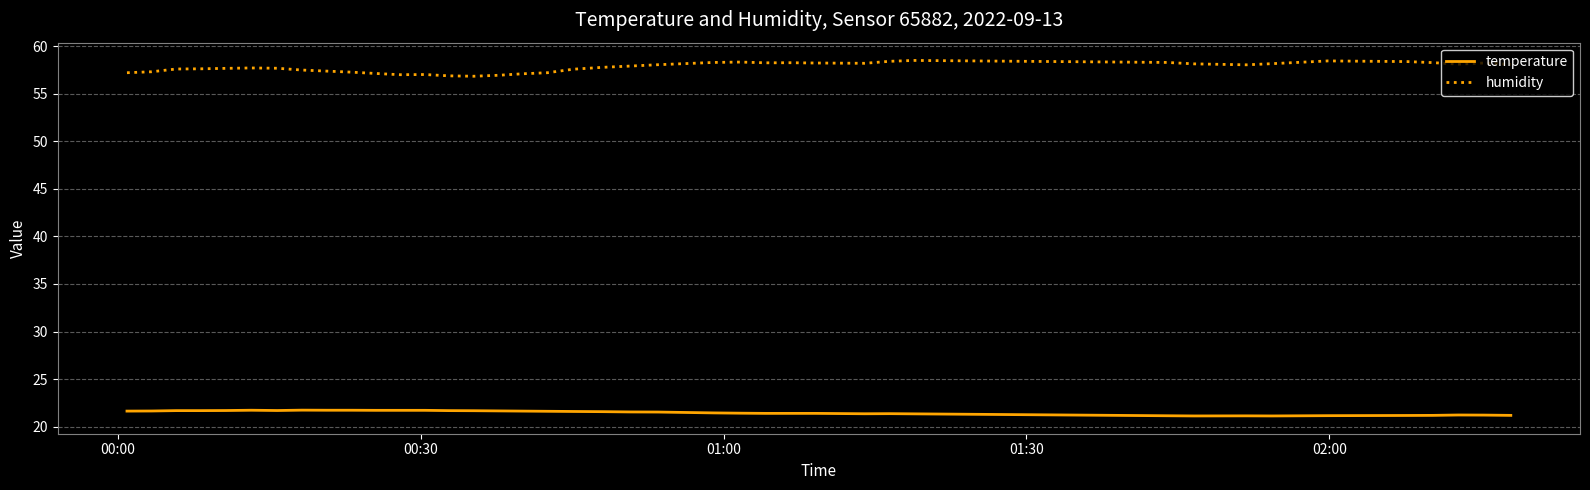

How many lines are shown in the chart?

2